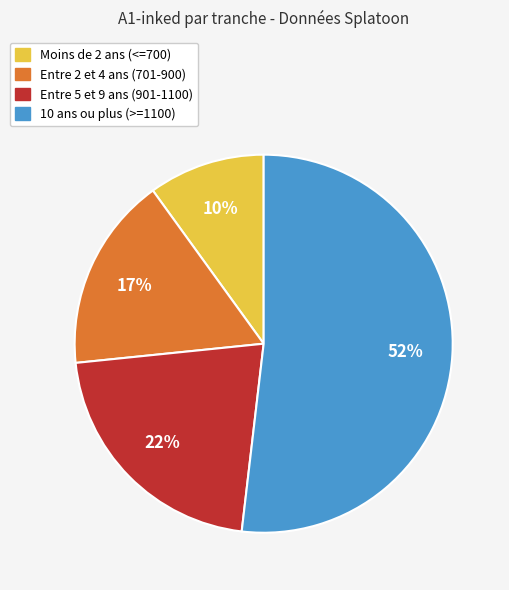

To the nearest percent, what is the difference between the largest and smallest slice percentages?

42%